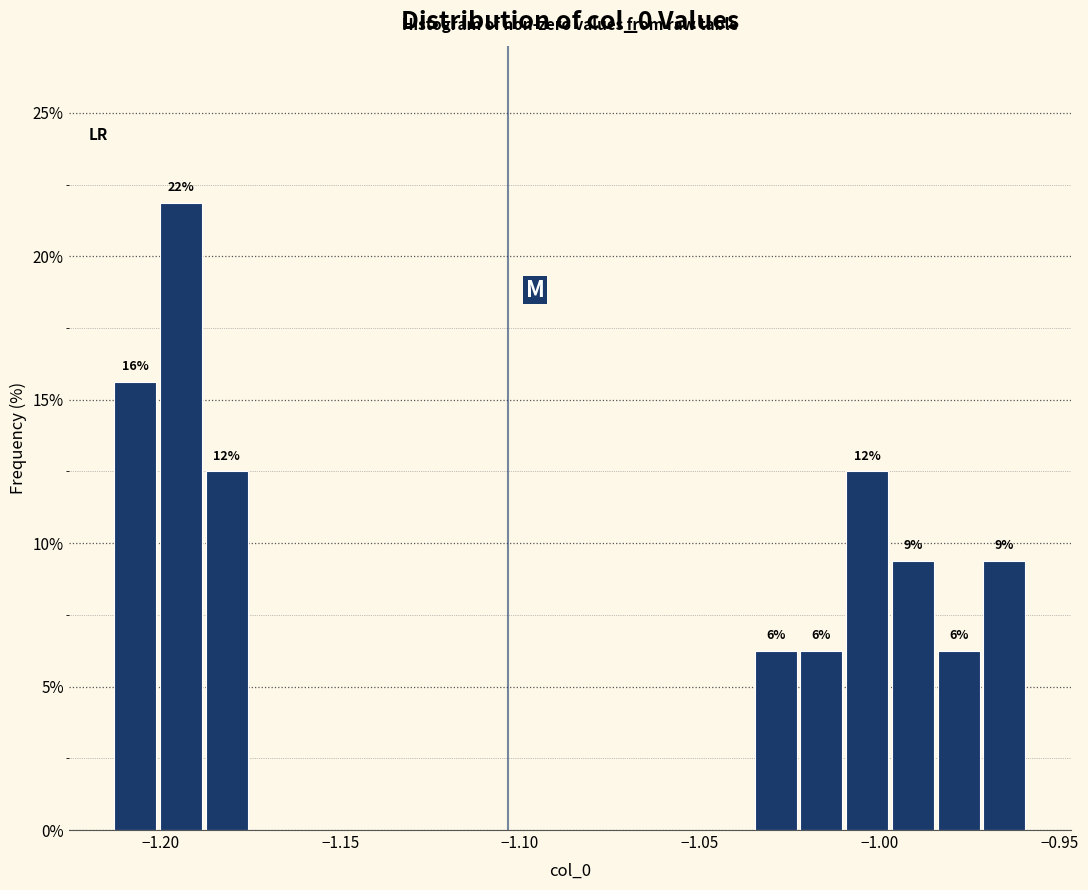

Around what value on the x-axis is the tallest bar? Give the approximate position of its centre, as read against the axis.

-1.195